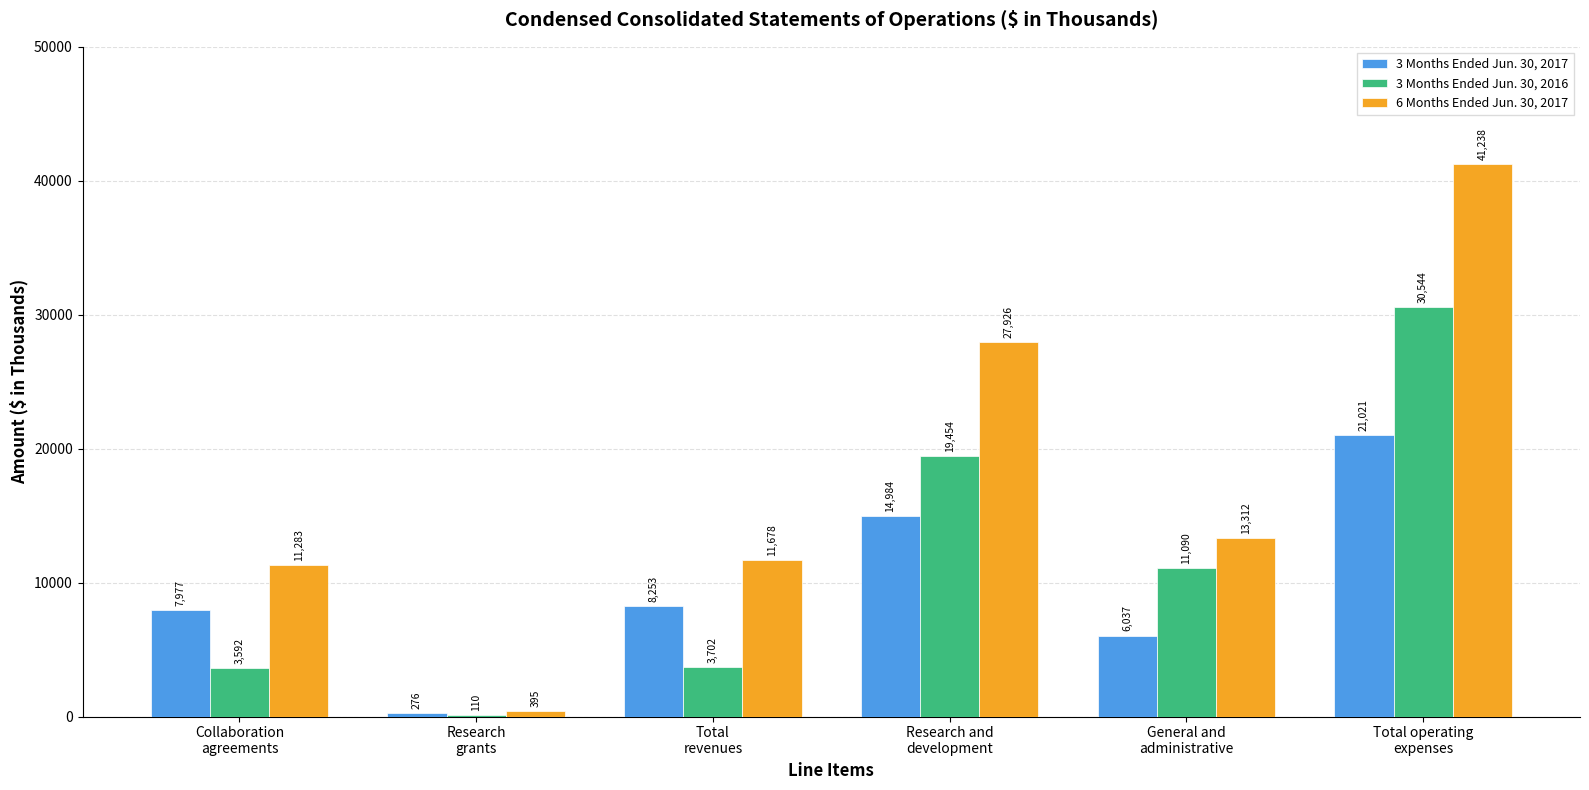

What is the highest value of the 6 Months Ended Jun. 30, 2017 series?

41238